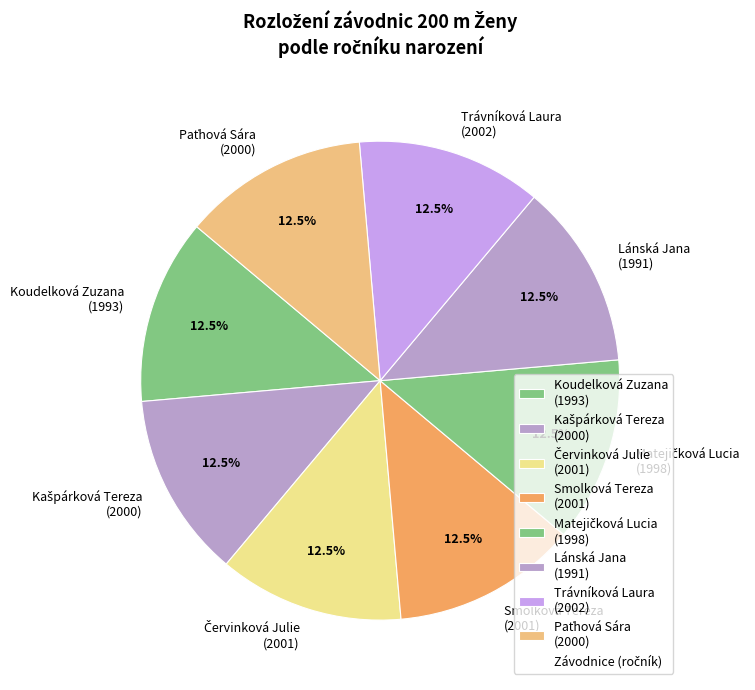

How much of the chart is everything except Lánská Jana (1991)?

87.5%